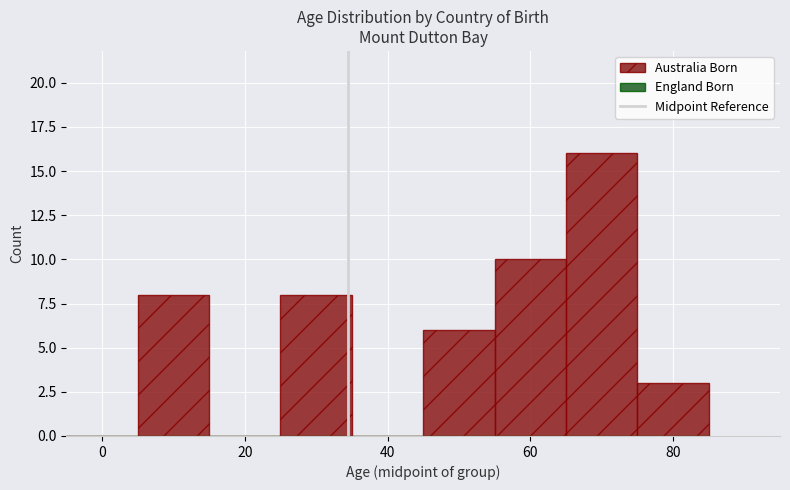

Which range on the x-axis has the tallest bar?

65 to 75